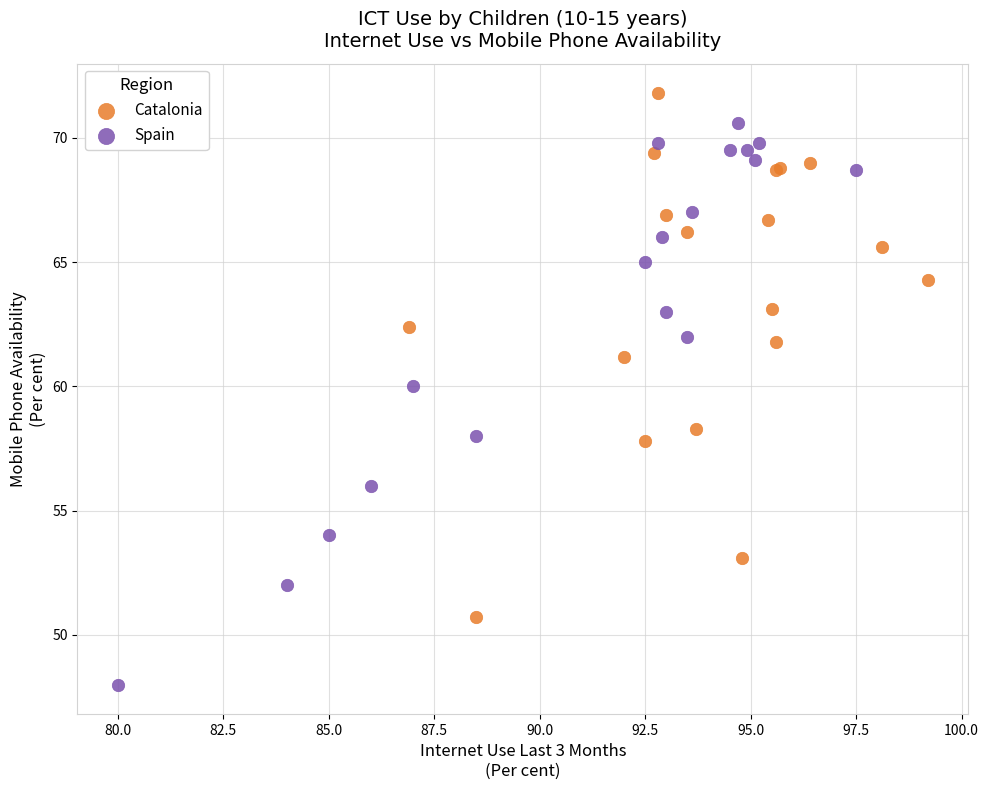

Which series contains the lowest Y value?

Spain